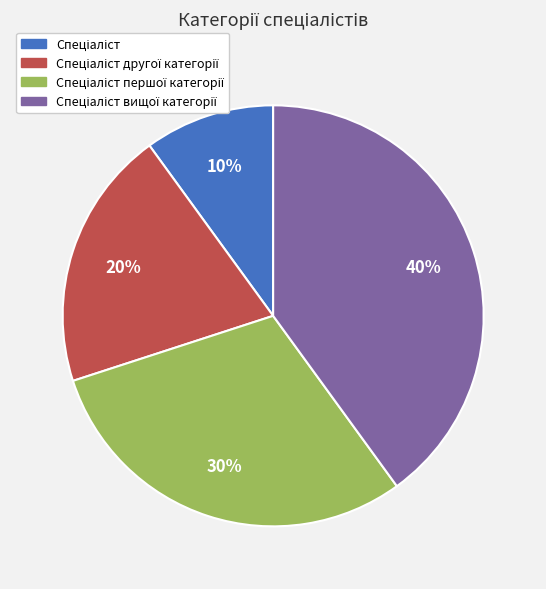

Does any single category account for the majority?

No